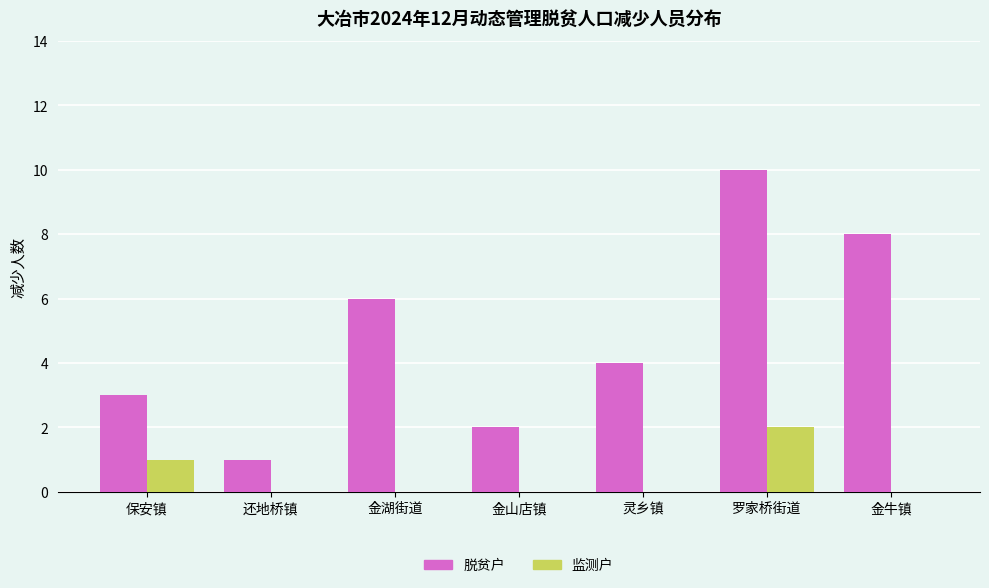

What is the highest value of the 脱贫户 series?

10